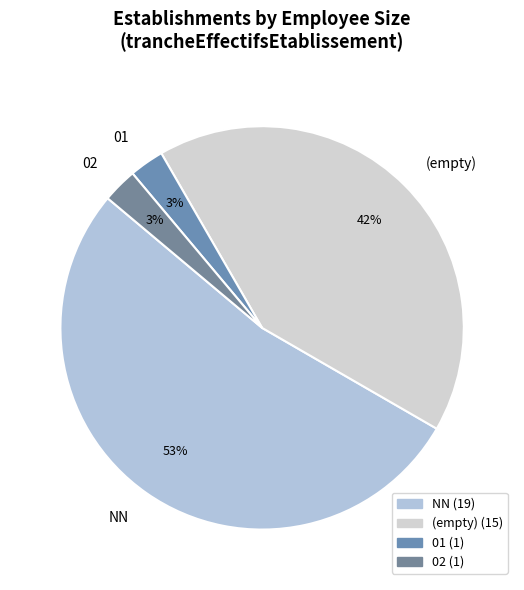

Is it true that NN is 33% of the pie?

False